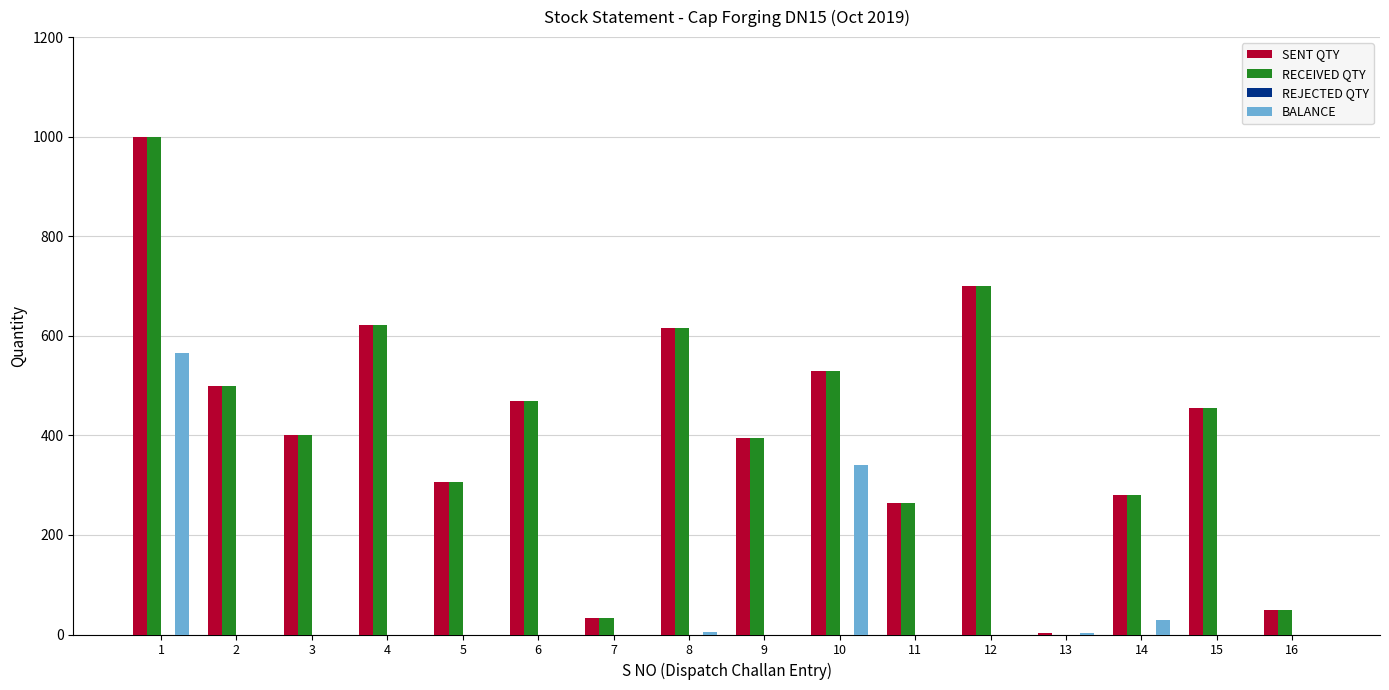

Which series changed the most between 10 and 12?

BALANCE